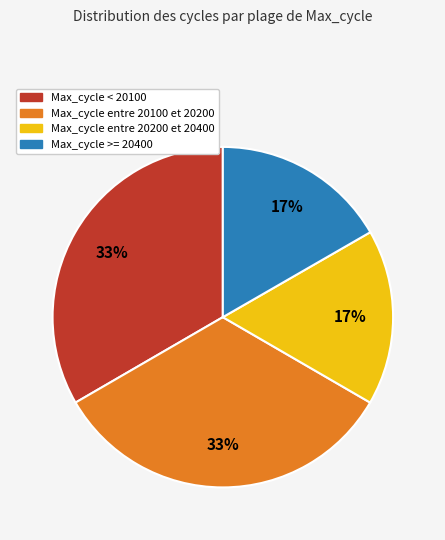

How many slices are in this pie chart?

4